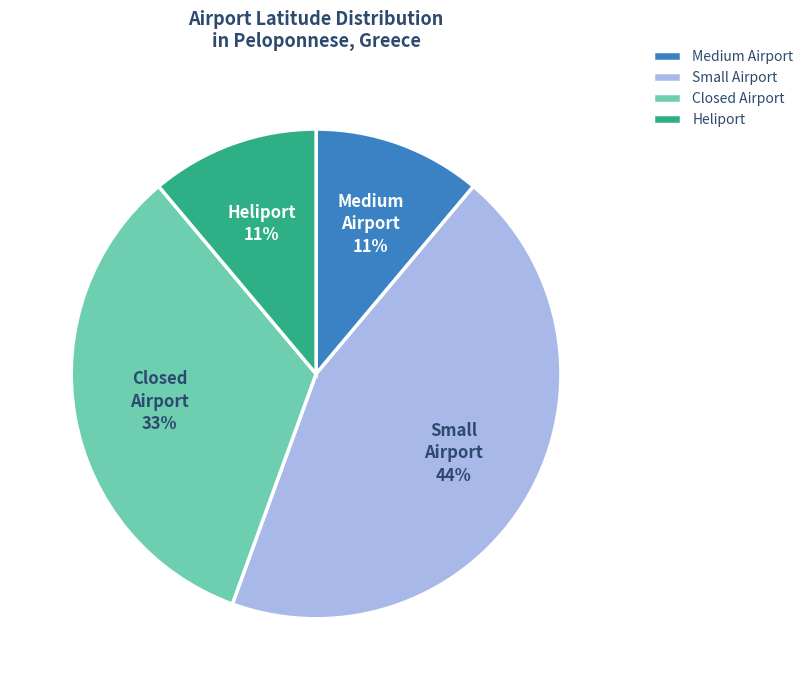

Is Heliport the majority of the pie?

No